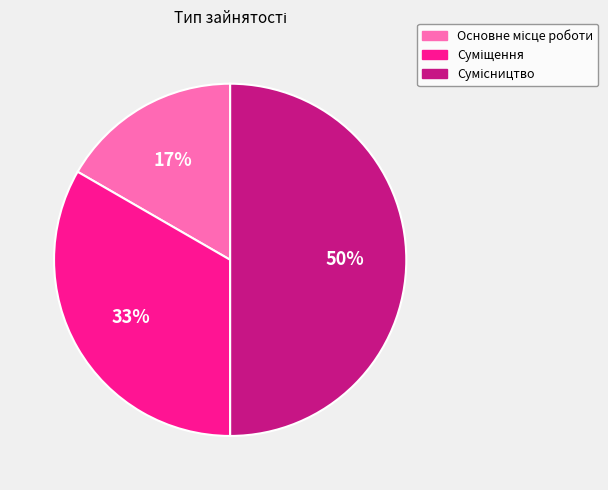

To the nearest percent, what is the average slice percentage?

33%